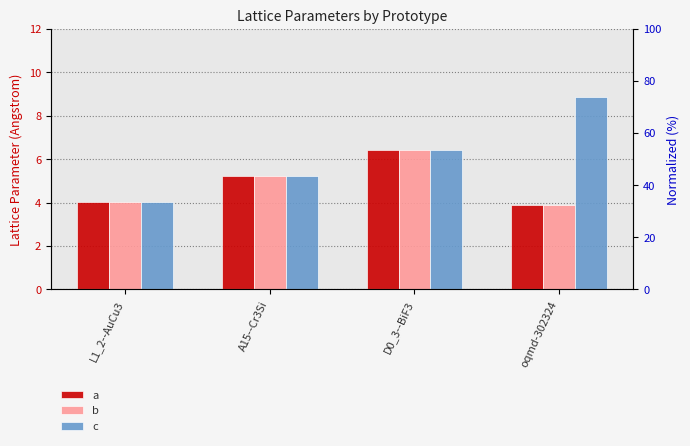

What is the maximum value shown in the chart?

8.9